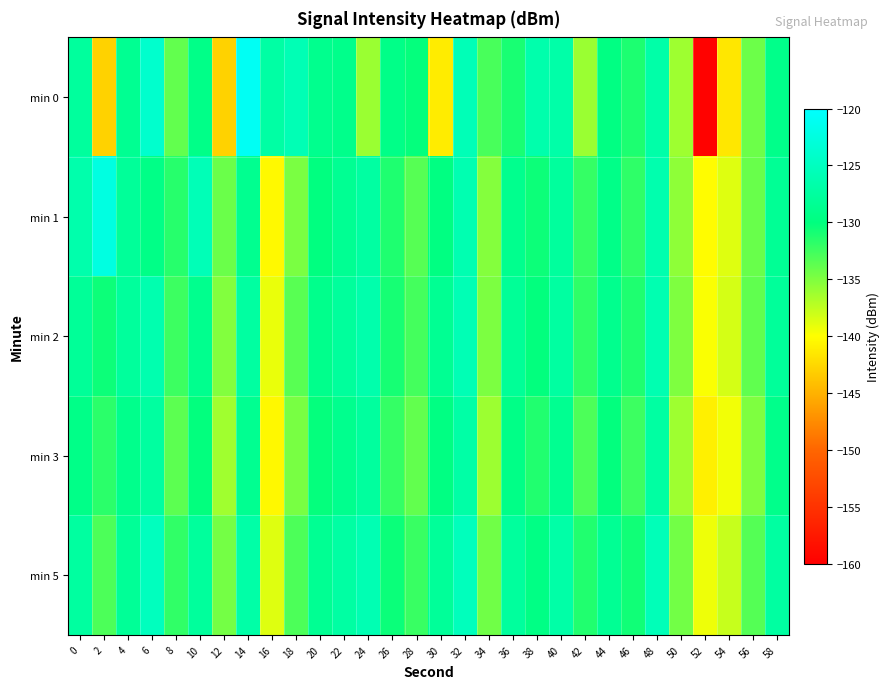

Rank the series by their maximum value, from highest to lowest.

min 0, min 1, min 5, min 2, min 3